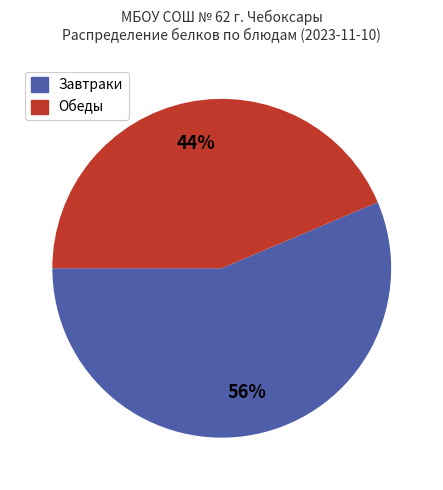

To the nearest percent, what is the average slice percentage?

50%